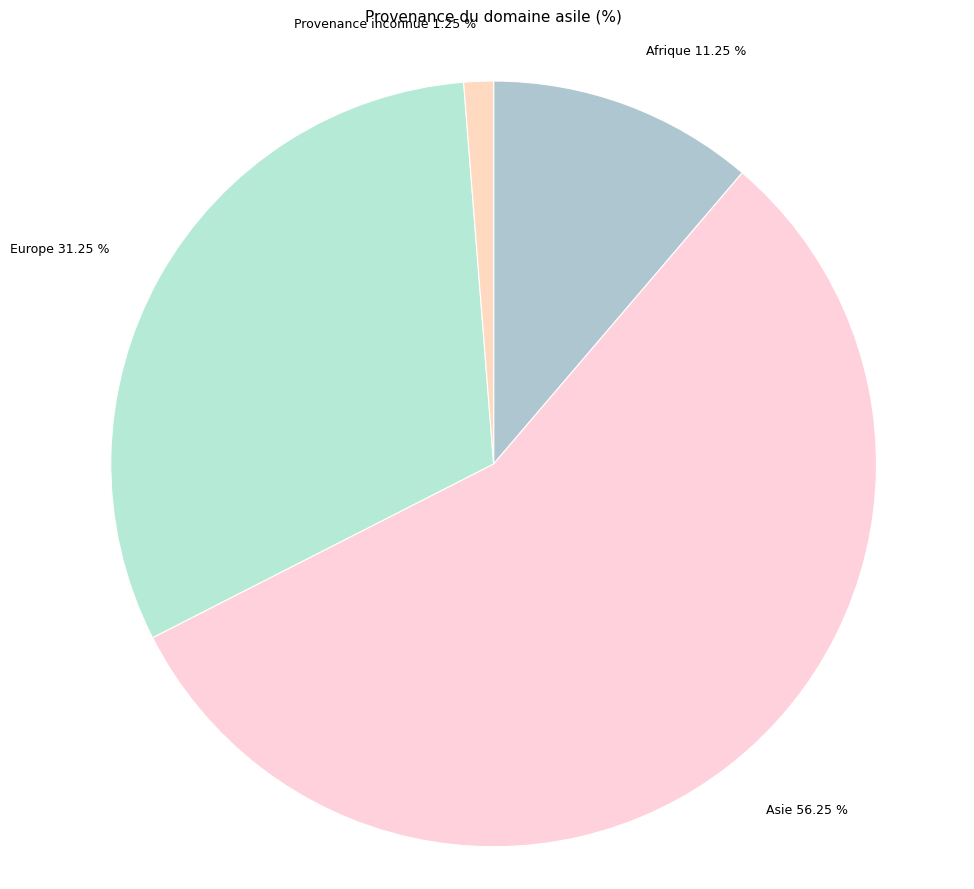

To the nearest percent, what percentage of the pie is Afrique?

11%